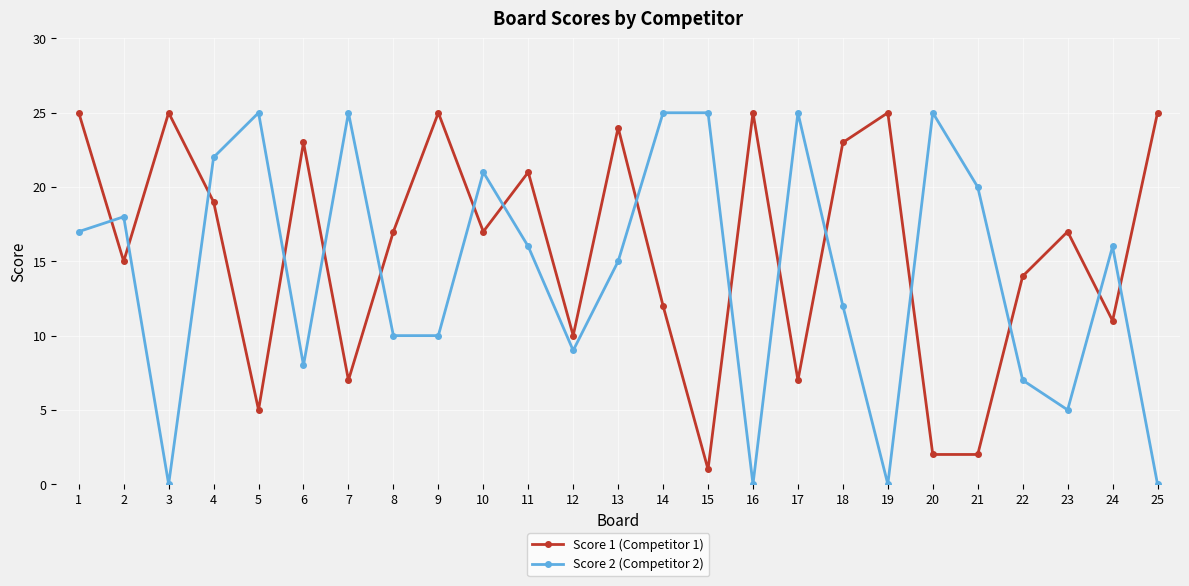

At which label does Score 2 (Competitor 2) first exceed 16?

1